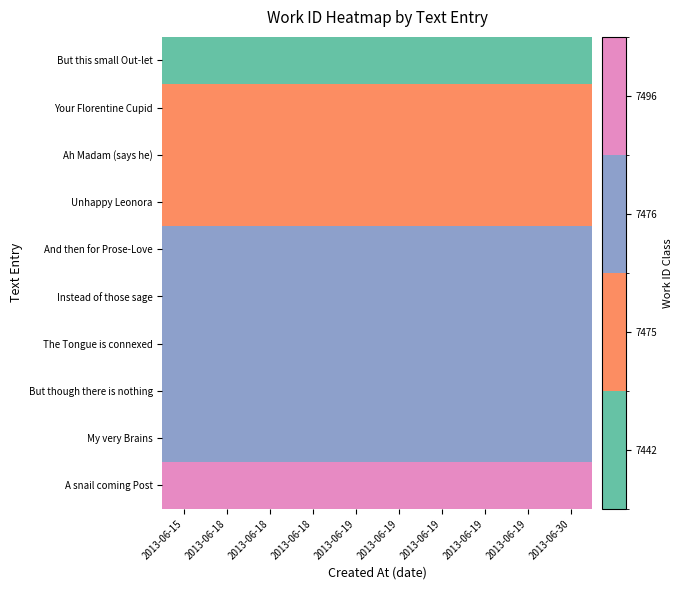

Reading right to left, list all the values displayed in this chart.

But this small Out-let: 2013-06-30=1	2013-06-19=1	2013-06-19=1	2013-06-19=1	2013-06-19=1	2013-06-19=1	2013-06-18=1	2013-06-18=1	2013-06-18=1	2013-06-15=1
Your Florentine Cupid: 2013-06-30=2	2013-06-19=2	2013-06-19=2	2013-06-19=2	2013-06-19=2	2013-06-19=2	2013-06-18=2	2013-06-18=2	2013-06-18=2	2013-06-15=2
Ah Madam (says he): 2013-06-30=2	2013-06-19=2	2013-06-19=2	2013-06-19=2	2013-06-19=2	2013-06-19=2	2013-06-18=2	2013-06-18=2	2013-06-18=2	2013-06-15=2
Unhappy Leonora: 2013-06-30=2	2013-06-19=2	2013-06-19=2	2013-06-19=2	2013-06-19=2	2013-06-19=2	2013-06-18=2	2013-06-18=2	2013-06-18=2	2013-06-15=2
And then for Prose-Love: 2013-06-30=3	2013-06-19=3	2013-06-19=3	2013-06-19=3	2013-06-19=3	2013-06-19=3	2013-06-18=3	2013-06-18=3	2013-06-18=3	2013-06-15=3
Instead of those sage: 2013-06-30=3	2013-06-19=3	2013-06-19=3	2013-06-19=3	2013-06-19=3	2013-06-19=3	2013-06-18=3	2013-06-18=3	2013-06-18=3	2013-06-15=3
The Tongue is connexed: 2013-06-30=3	2013-06-19=3	2013-06-19=3	2013-06-19=3	2013-06-19=3	2013-06-19=3	2013-06-18=3	2013-06-18=3	2013-06-18=3	2013-06-15=3
But though there is nothing: 2013-06-30=3	2013-06-19=3	2013-06-19=3	2013-06-19=3	2013-06-19=3	2013-06-19=3	2013-06-18=3	2013-06-18=3	2013-06-18=3	2013-06-15=3
My very Brains: 2013-06-30=3	2013-06-19=3	2013-06-19=3	2013-06-19=3	2013-06-19=3	2013-06-19=3	2013-06-18=3	2013-06-18=3	2013-06-18=3	2013-06-15=3
A snail coming Post: 2013-06-30=4	2013-06-19=4	2013-06-19=4	2013-06-19=4	2013-06-19=4	2013-06-19=4	2013-06-18=4	2013-06-18=4	2013-06-18=4	2013-06-15=4